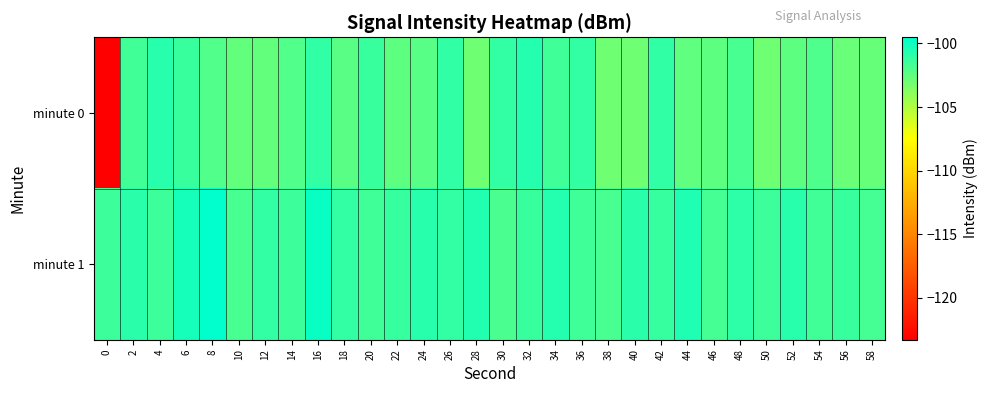

What is the minimum value shown in the chart?

-123.3